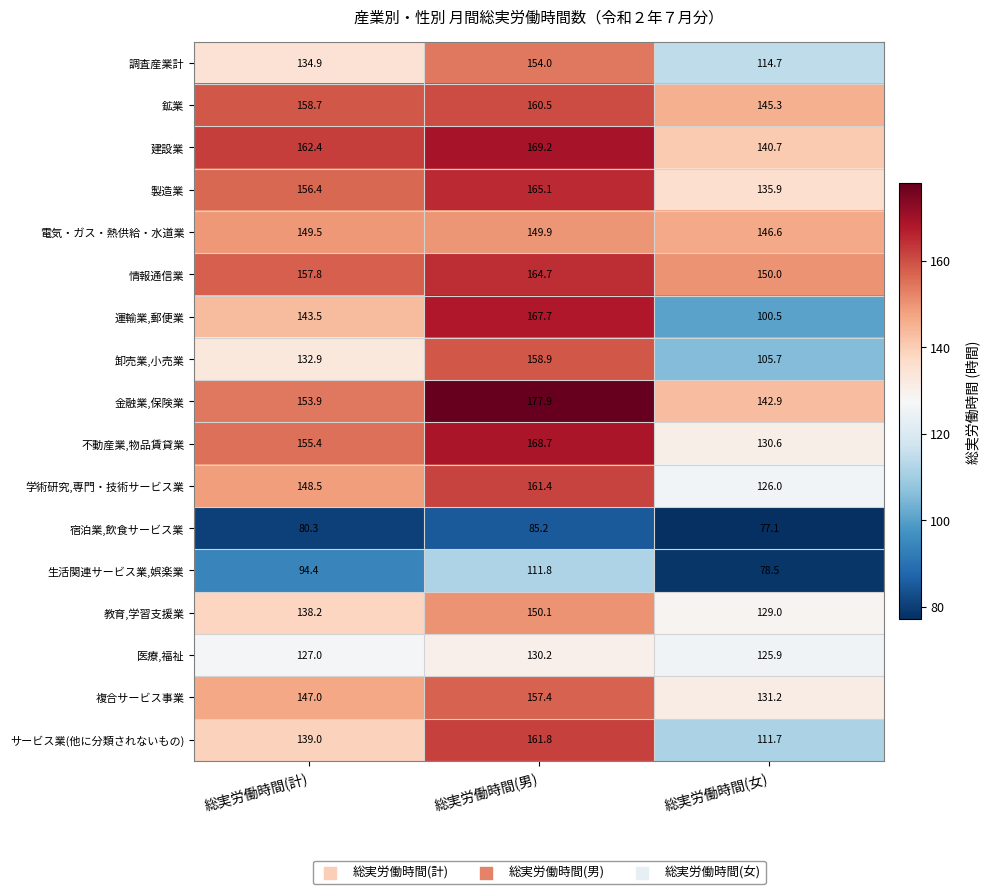

Rank the categories by 運輸業,郵便業 value from highest to lowest.

総実労働時間(男), 総実労働時間(計), 総実労働時間(女)